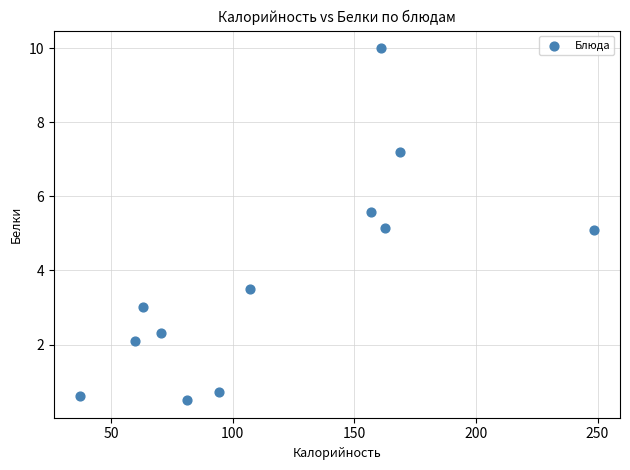

What is the range of X values (max minus min)?

211.7